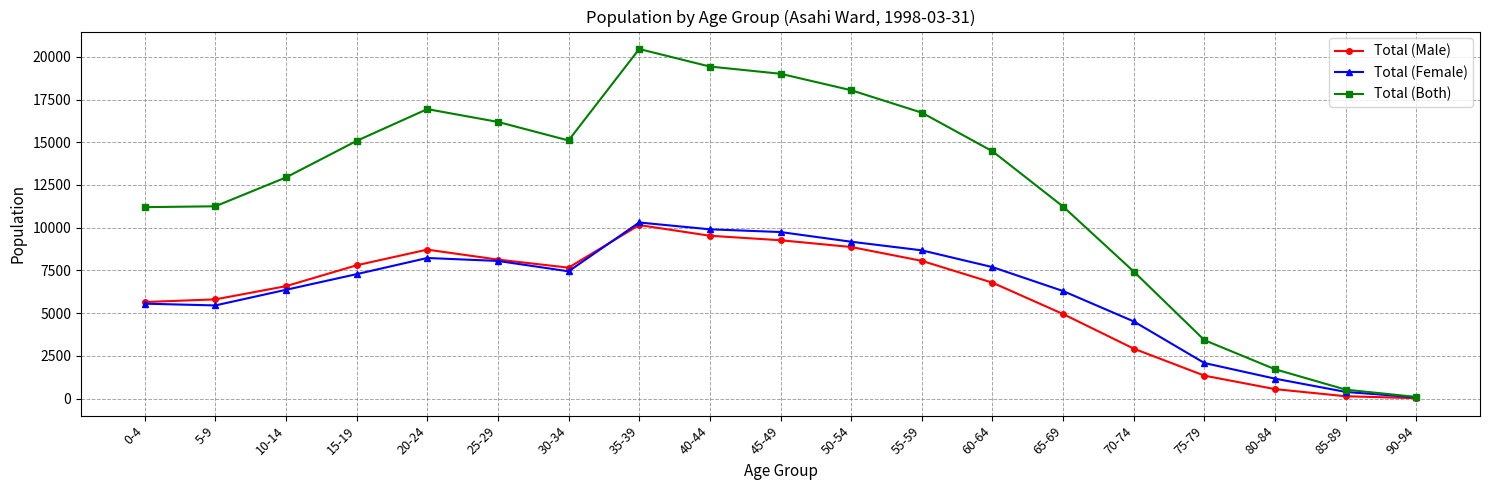

Is the value of Total (Both) at 65-69 greater than the value of Total (Female) at 15-19?

Yes